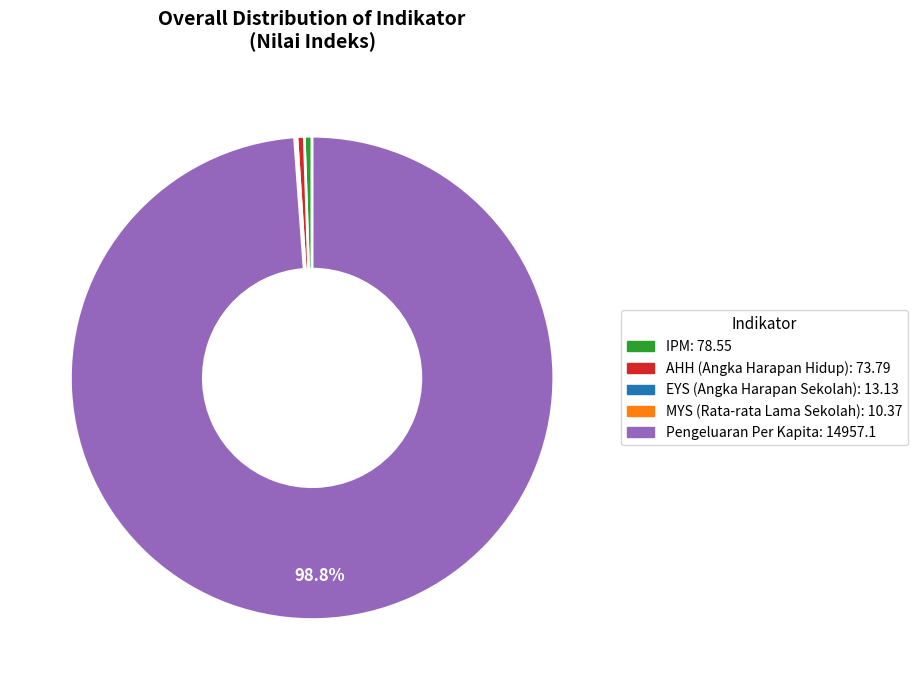

Is the sum of Pengeluaran Per Kapita and IPM greater than half?

Yes